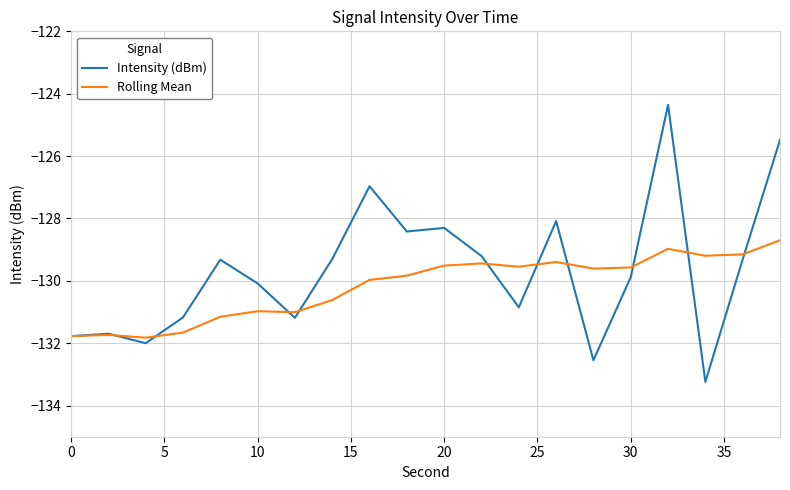

What is the minimum value shown in the chart?

-133.2